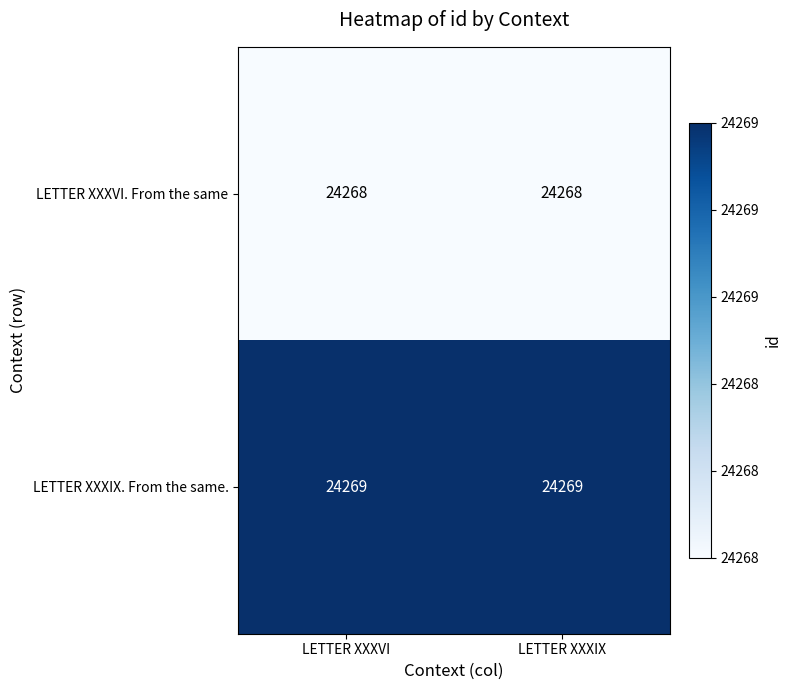

Rank the series at LETTER XXXIX from lowest to highest value.

LETTER XXXVI. From the same, LETTER XXXIX. From the same.